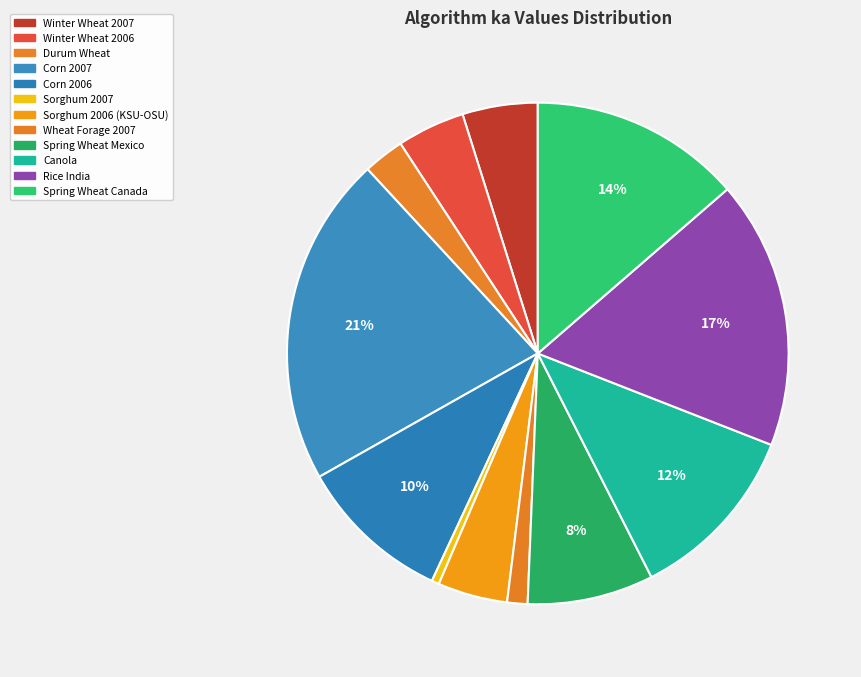

Count the number of slices in the pie.

12